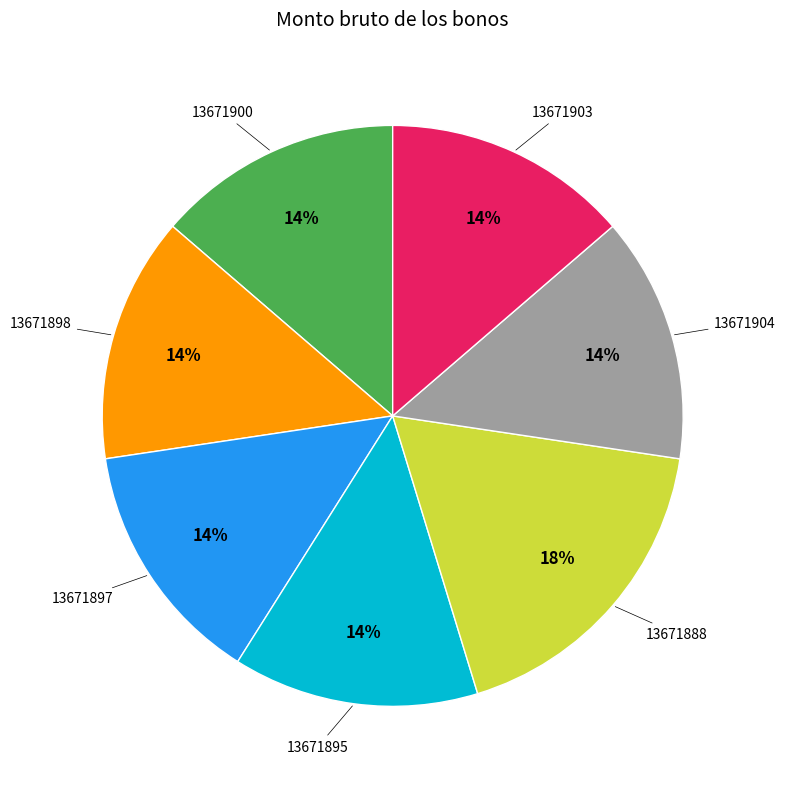

Does any single category account for the majority?

No